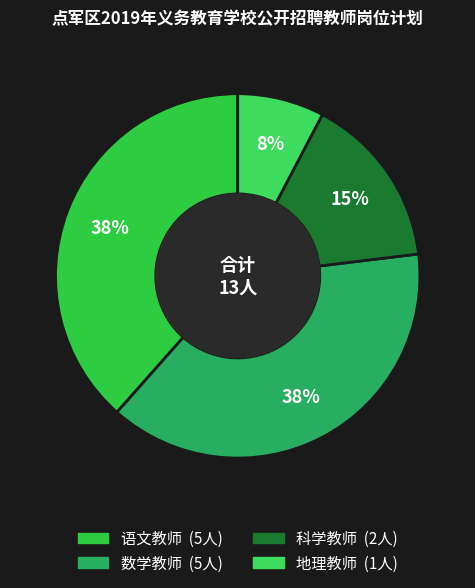

To the nearest percent, what is the combined percentage of 地理教师 and 语文教师?

46%